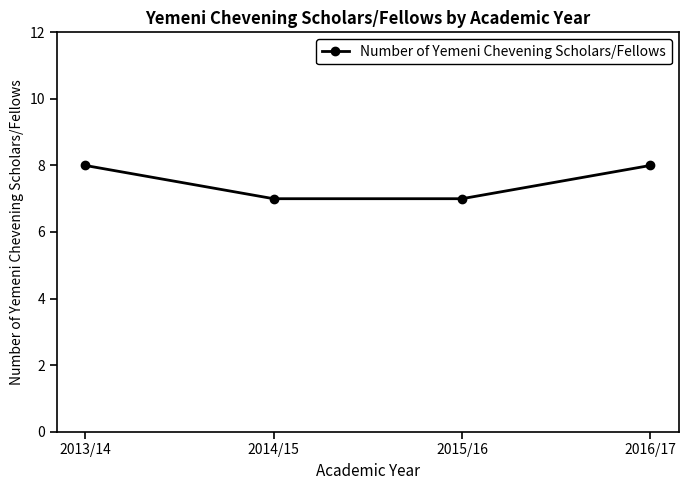

What is the change in value from 2015/16 to 2016/17?

+1